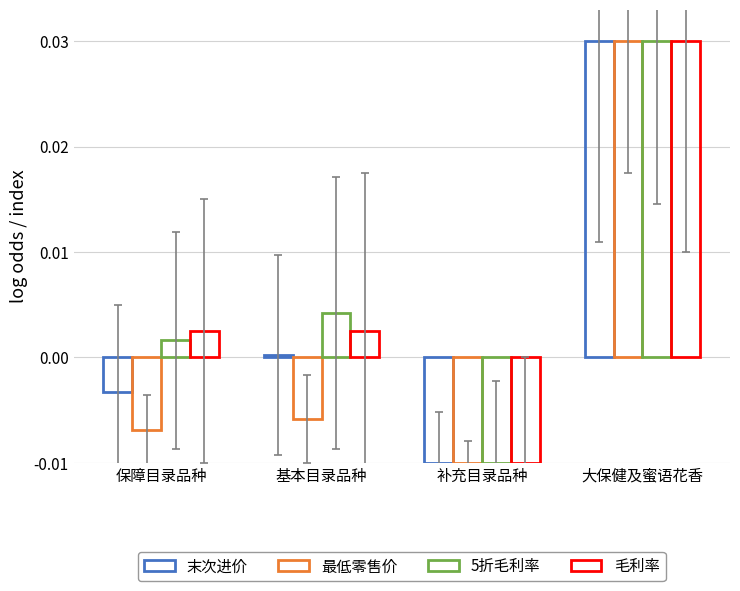

How many data points in 毛利率 are above 0?

3